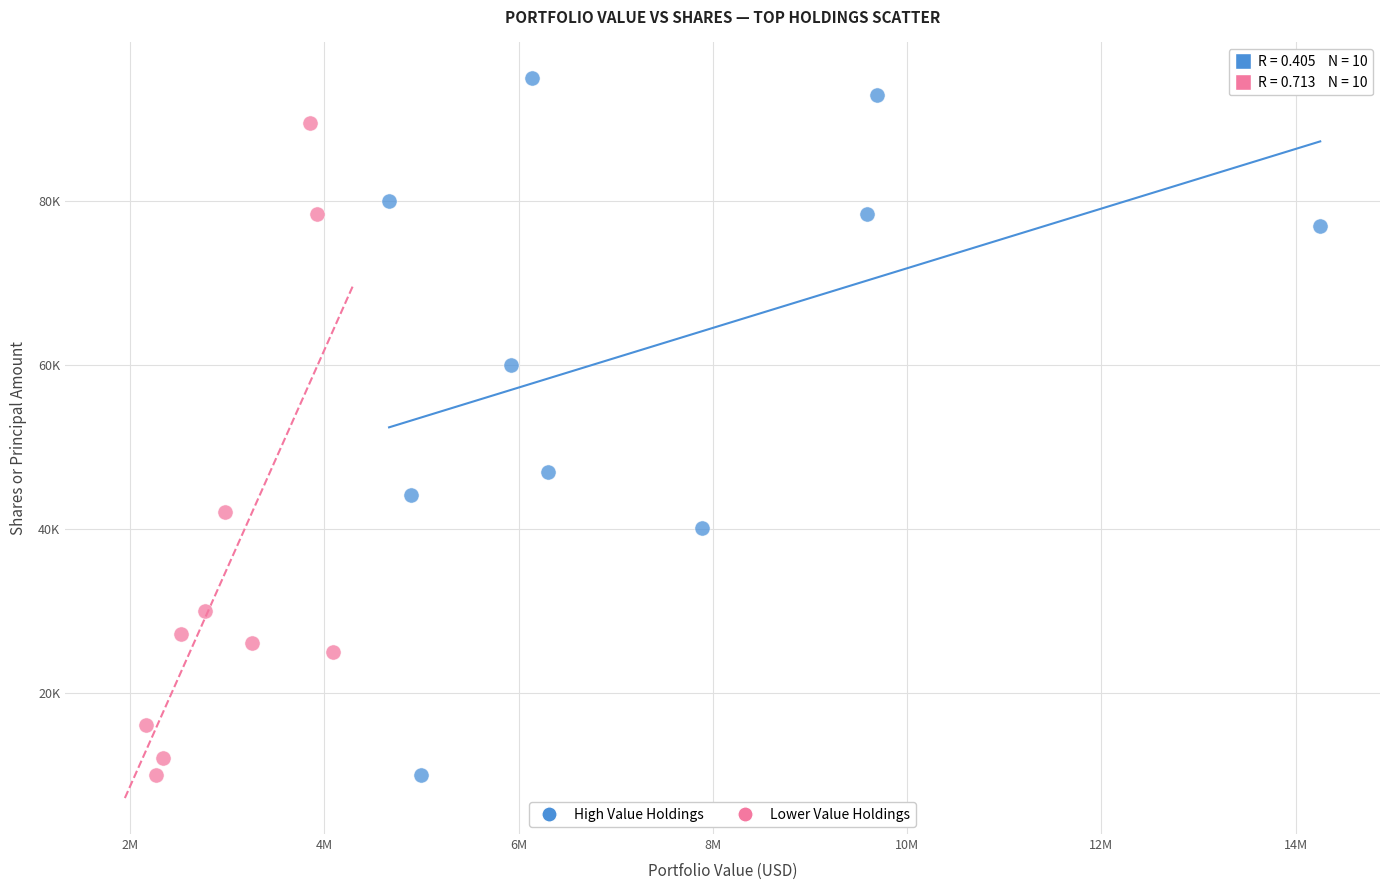

What are all the series names shown in the legend?

High Value Holdings, Lower Value Holdings